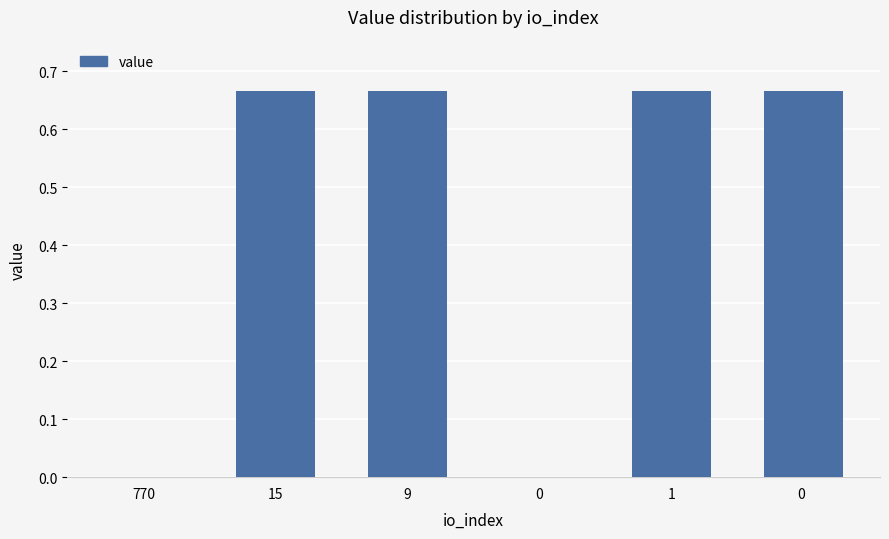

Are the bars grouped side by side (vs. stacked)?

No